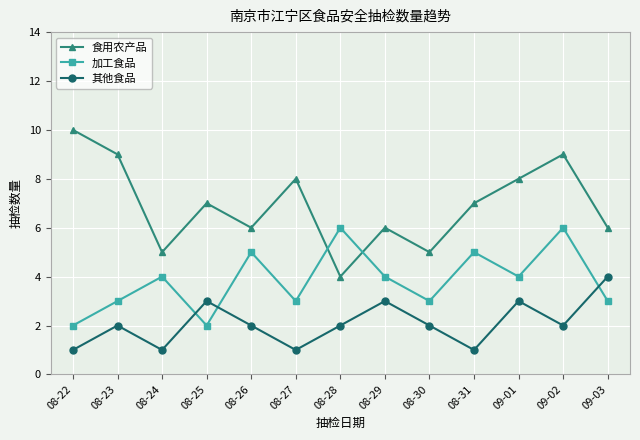

Which label corresponds to the largest value in the chart?

08-22